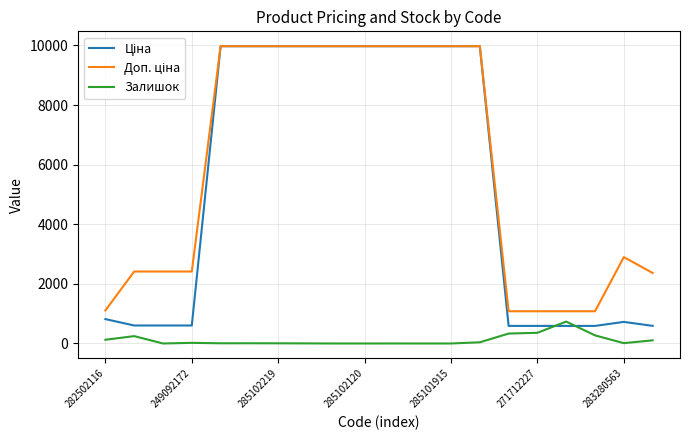

What is the maximum value for Залишок?

735.0